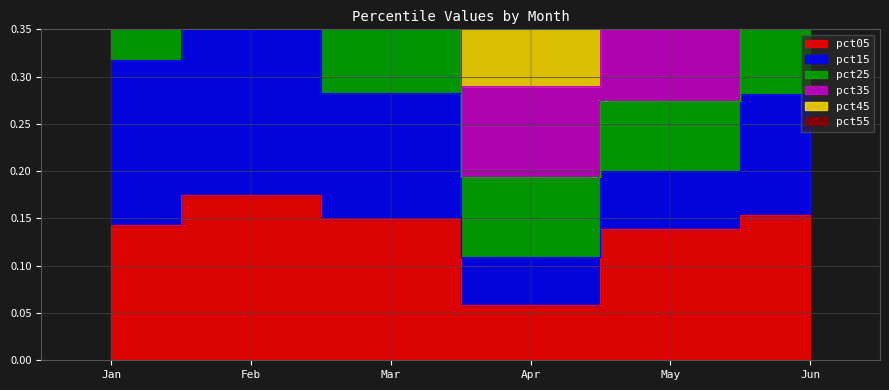

Which series has the largest total across all categories?

pct25